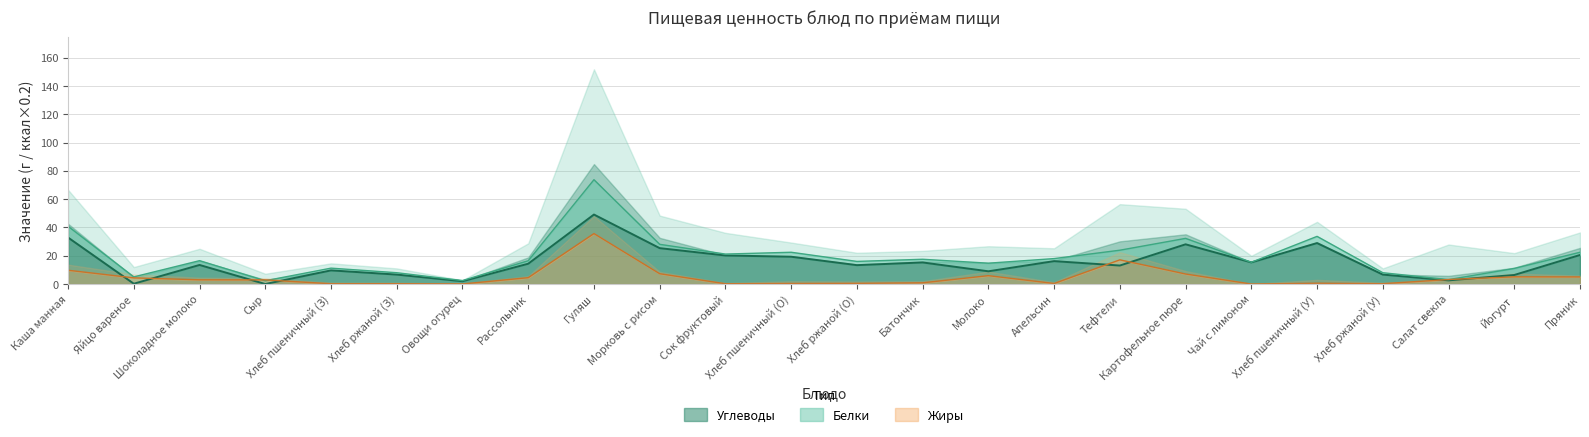

How many lines are shown in the chart?

2